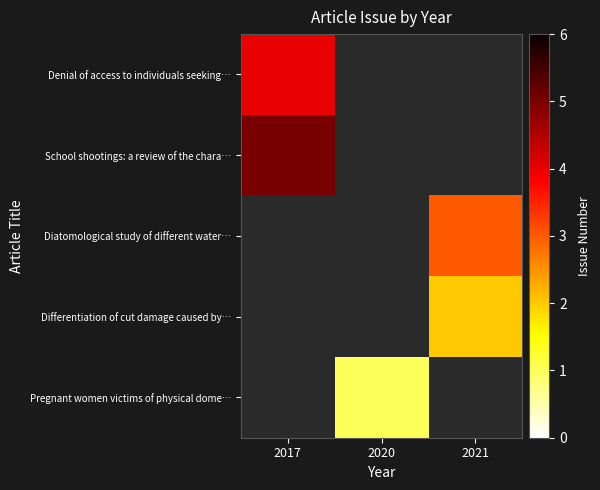

Which has a higher value, 2021 or 2020?

2020